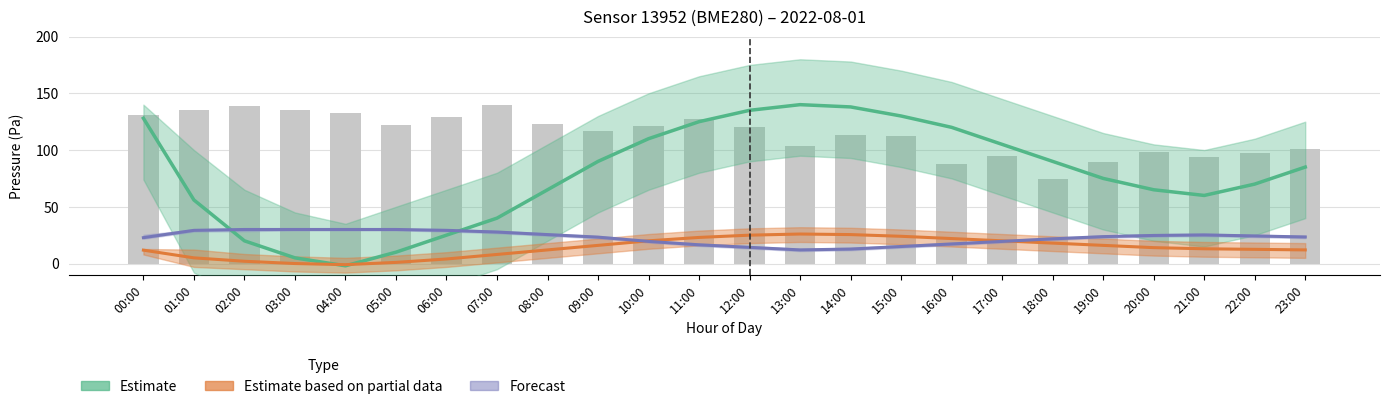

Which series has the largest range (max minus min)?

Estimate (Pressure)